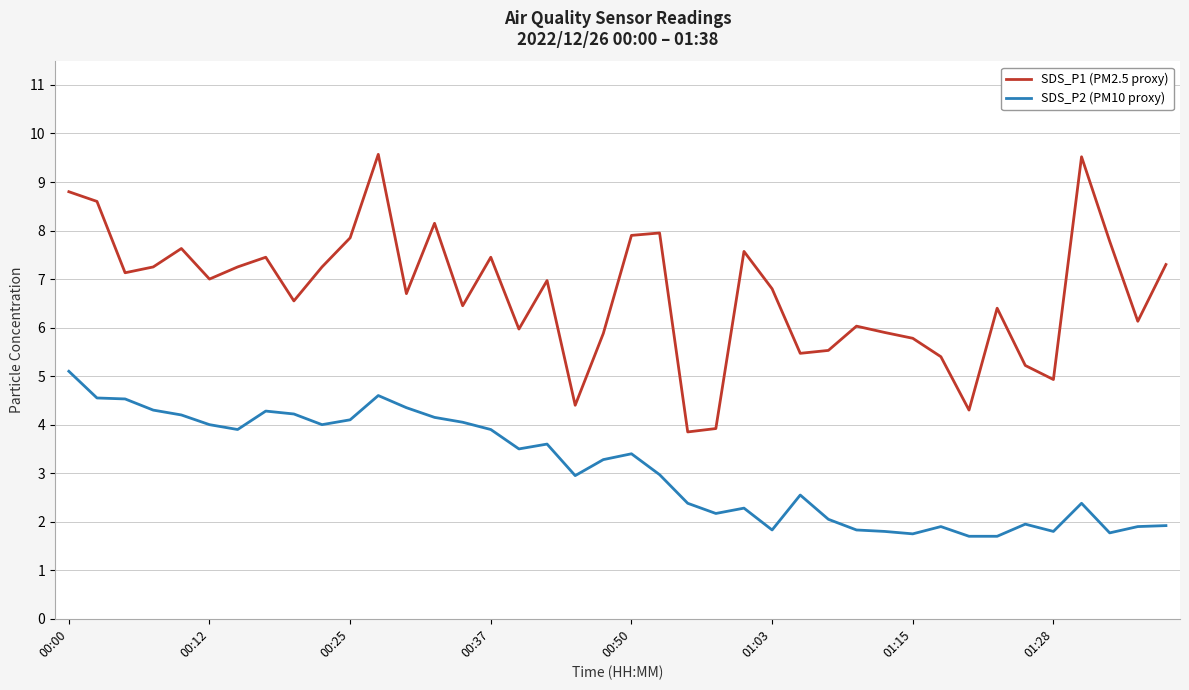

How many lines are shown in the chart?

2